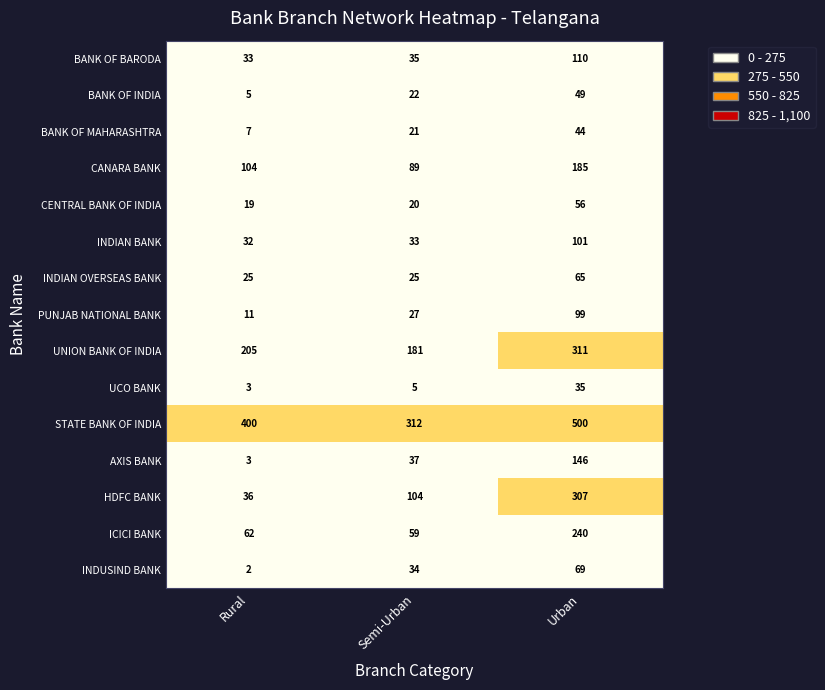

The BANK OF INDIA series shows 35 at Semi-Urban. True or false?

False